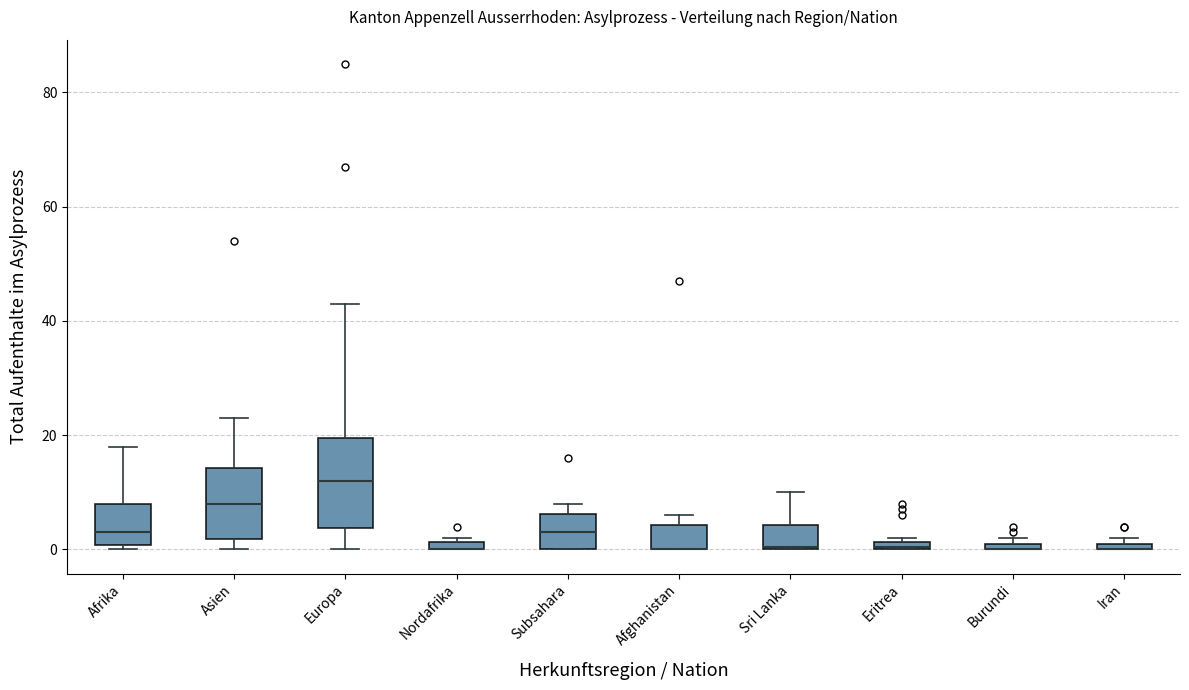

Where is the lower edge of the box for Asien on the y-axis? The values are not printed on the chart, so give them approximately, as read against the axis.

2